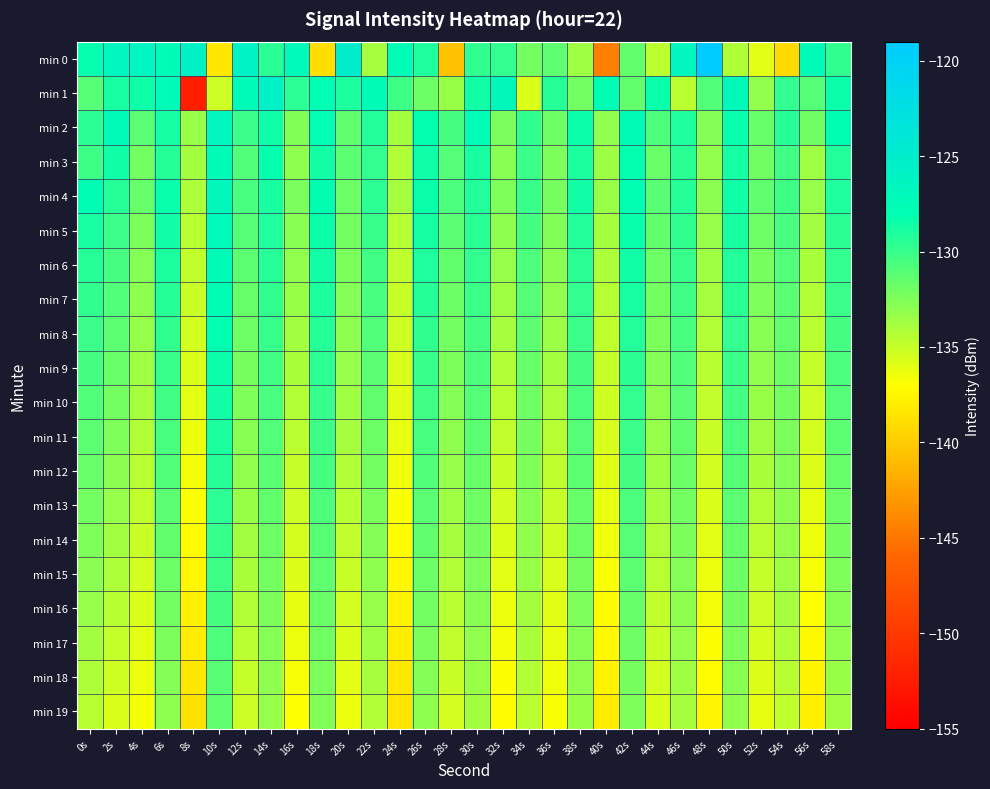

What is the maximum value shown in the chart?

-119.0